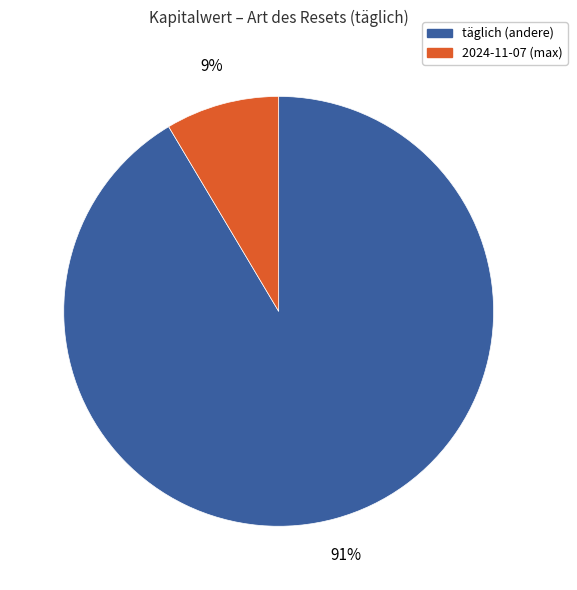

To the nearest percent, what is the average slice percentage?

50%